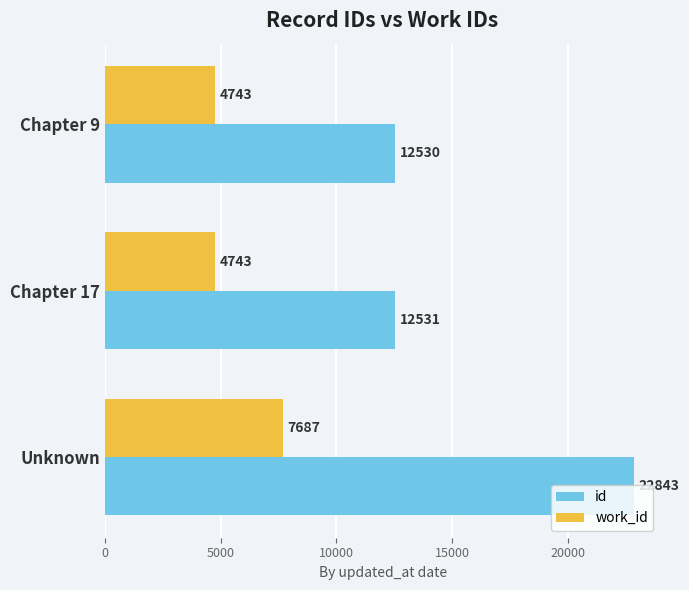

What is the average value of the id series?

15968